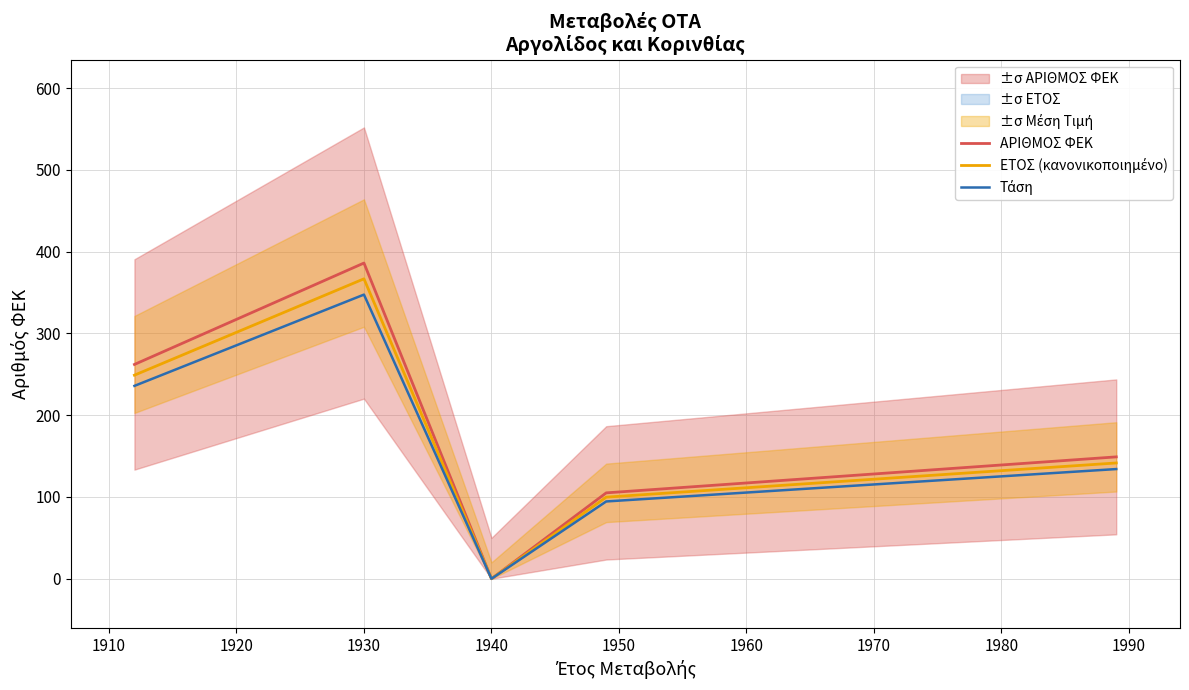

Count the number of categories in the chart.

5